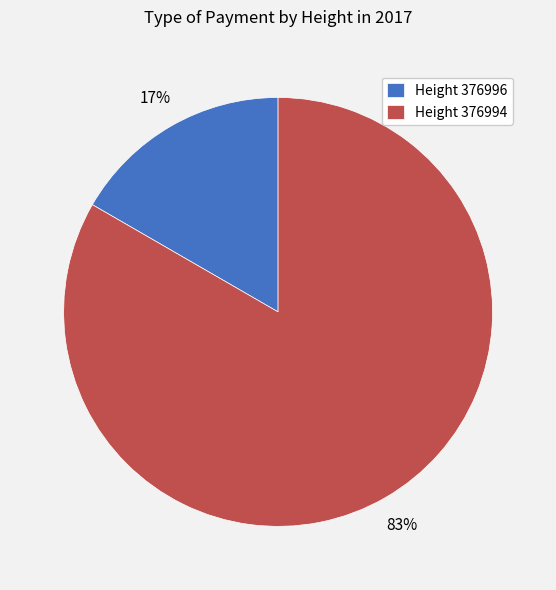

How many segments does this pie chart have?

2